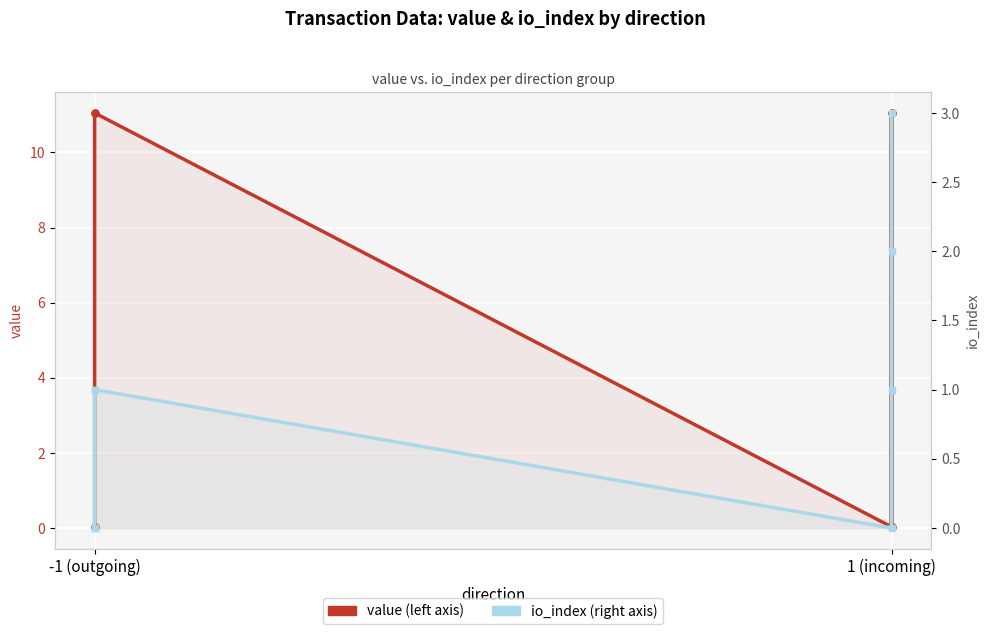

How many lines are shown in the chart?

2